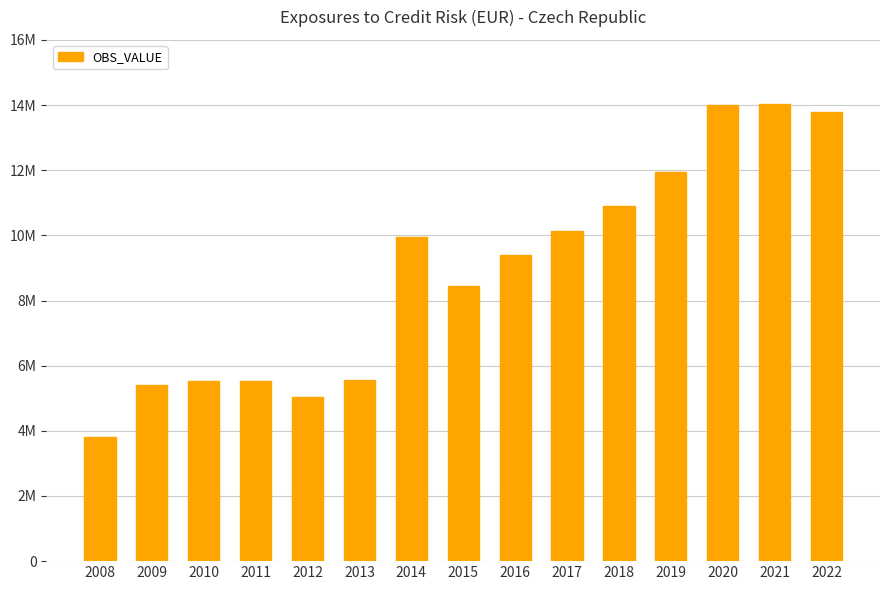

Does the chart contain any negative values?

No